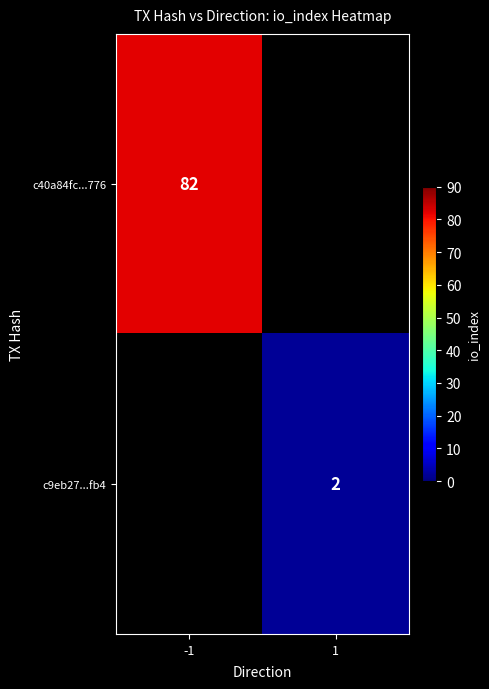

Is it true that c40a84fc...776 equals 82 at -1?

True